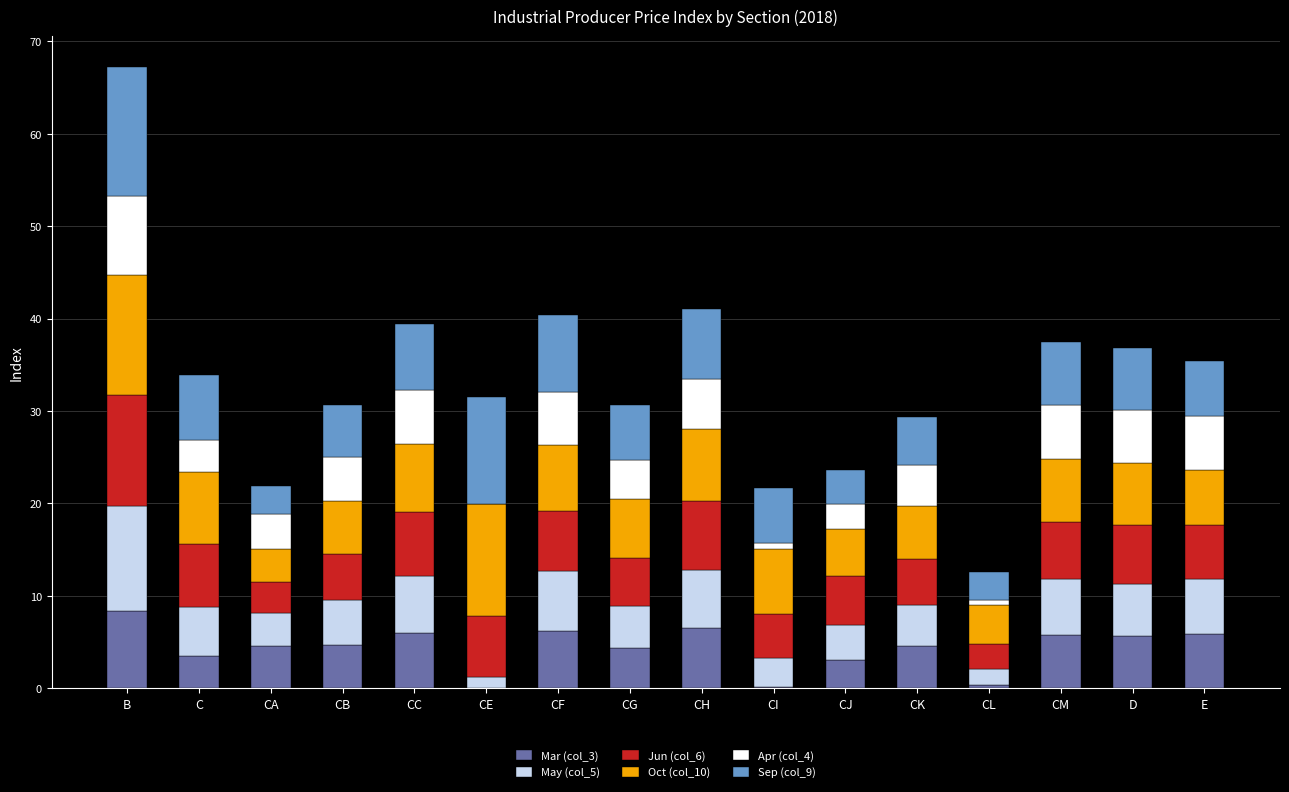

How many categories are shown in the chart?

16